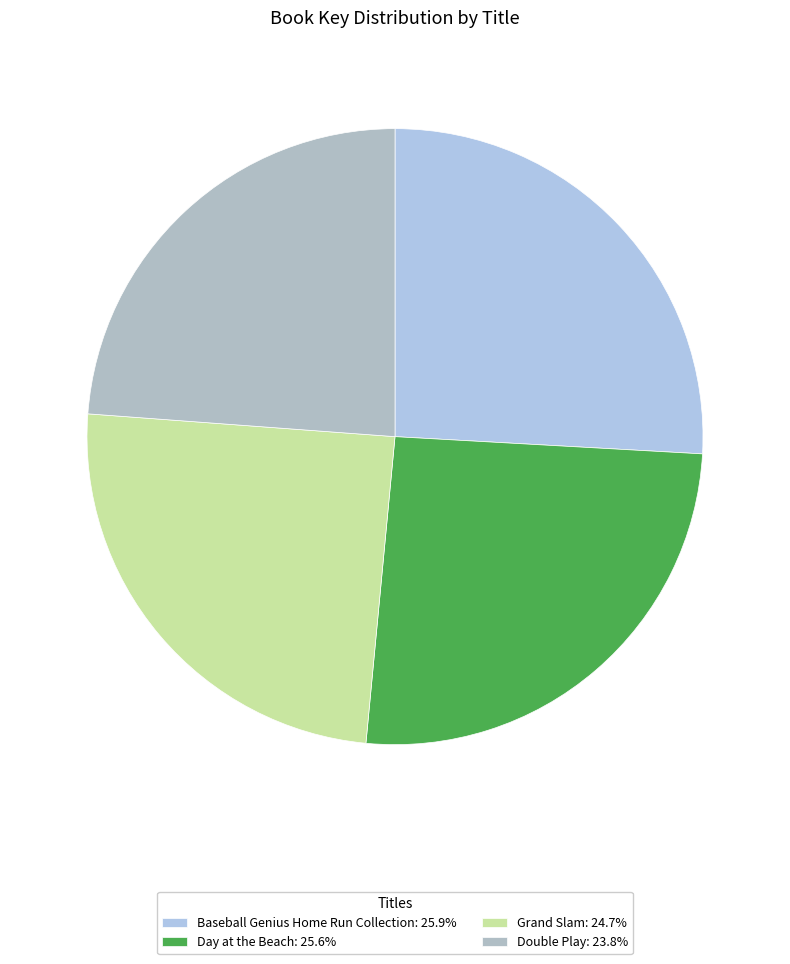

Do Day at the Beach and Double Play together represent more than half of the pie?

No